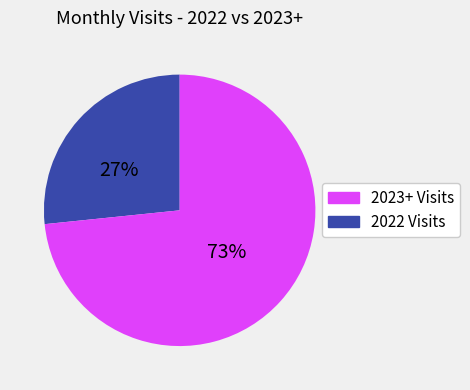

How many segments does this pie chart have?

2